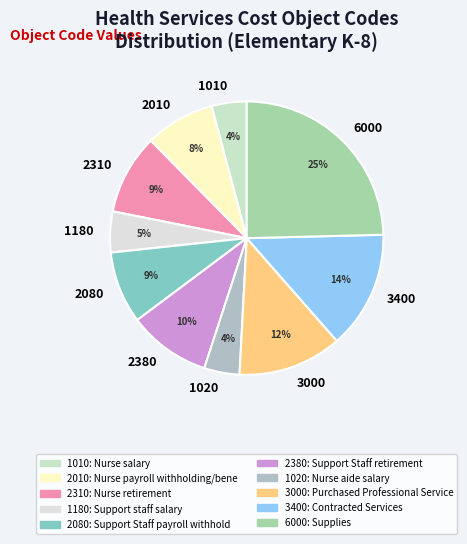

Which category has the biggest portion of the pie?

6000